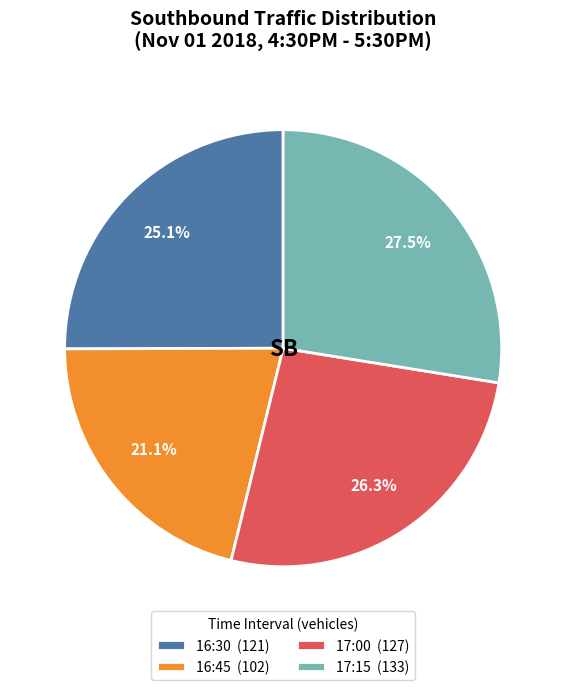

To the nearest percent, what is the difference between the largest and smallest slice percentages?

6%